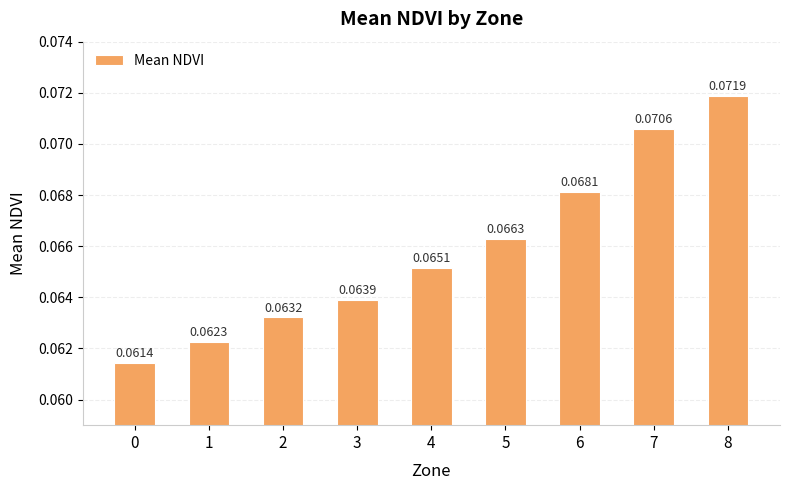

Which has a higher value, 7 or 3?

7